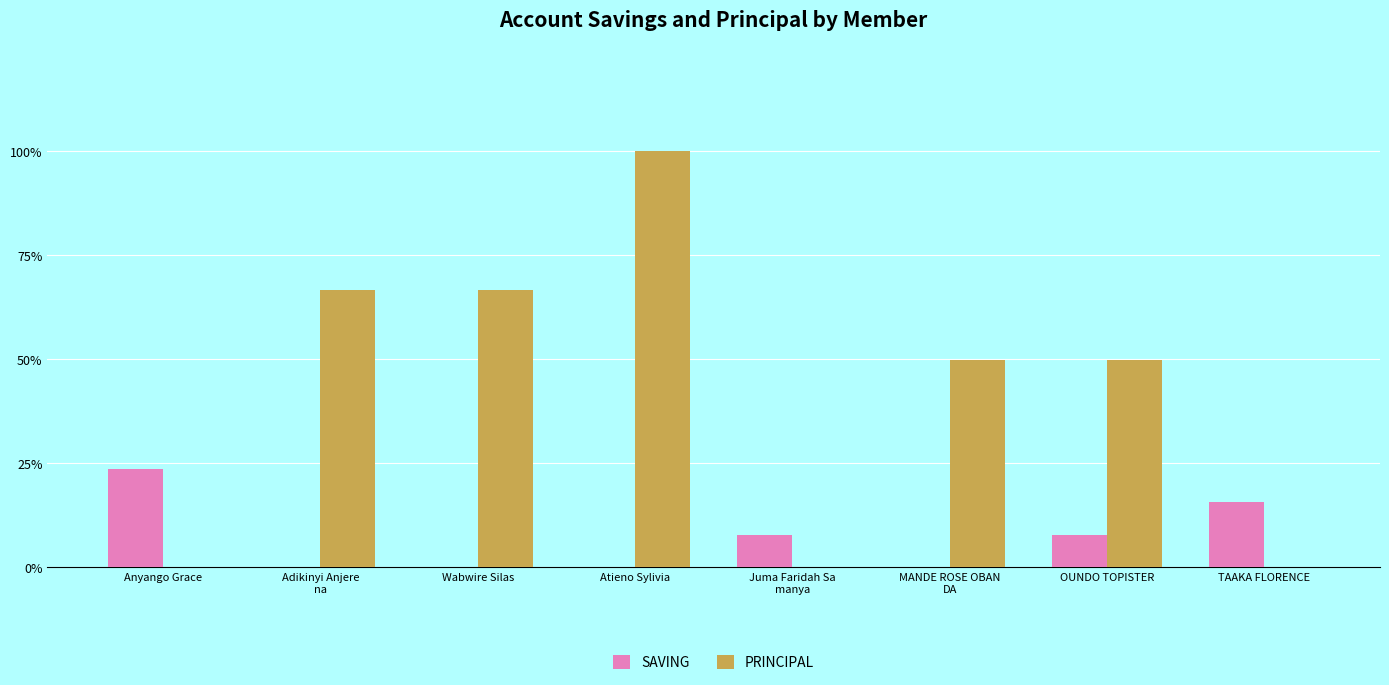

Which series has the largest total across all categories?

PRINCIPAL